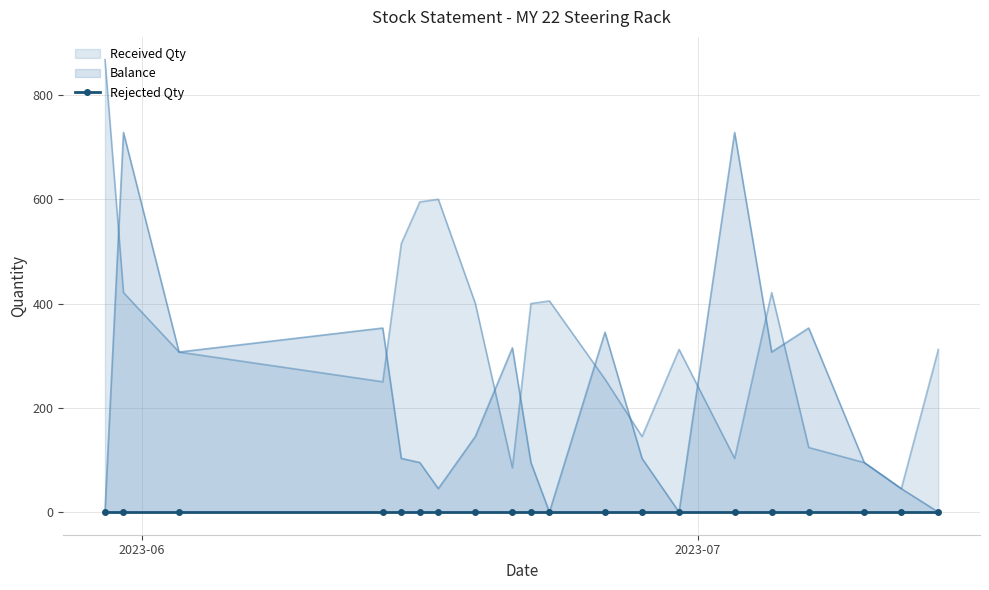

How many times do Received Qty and Balance cross each other?

9